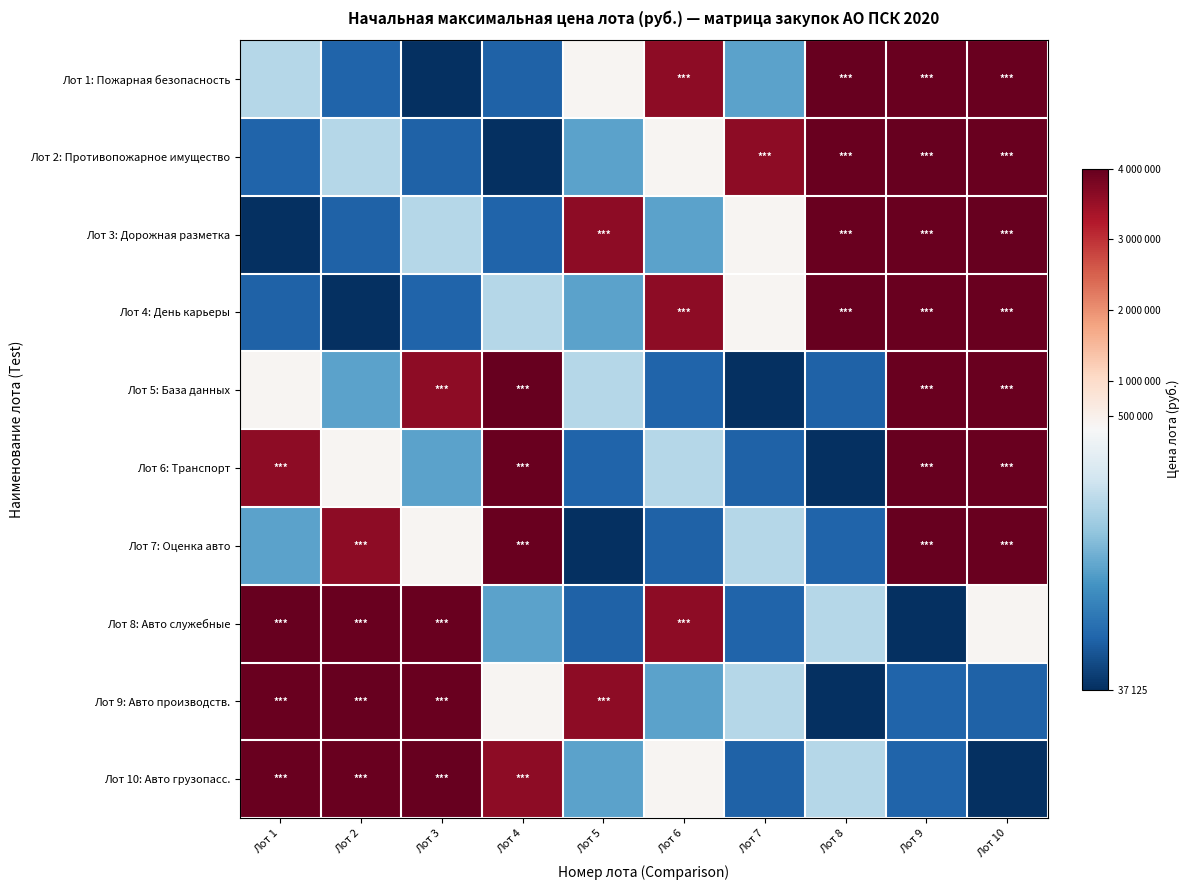

Reading right to left, what are all the values shown in this chart?

Лот 1: Пожарная безопасность: Лот 10=3970000.0	Лот 9=3948333.4	Лот 8=4000000.0	Лот 7=164825.2	Лот 6=3601657.5	Лот 5=392200.0	Лот 4=90000.0	Лот 3=37125.0	Лот 2=92683.1	Лот 1=233113.3
Лот 2: Противопожарное имущество: Лот 10=3970000.0	Лот 9=4000000.0	Лот 8=3948333.4	Лот 7=3601657.5	Лот 6=392200.0	Лот 5=164825.2	Лот 4=37125.0	Лот 3=90000.0	Лот 2=233113.3	Лот 1=92683.1
Лот 3: Дорожная разметка: Лот 10=4000000.0	Лот 9=3948333.4	Лот 8=3970000.0	Лот 7=392200.0	Лот 6=164825.2	Лот 5=3601657.5	Лот 4=92683.1	Лот 3=233113.3	Лот 2=90000.0	Лот 1=37125.0
Лот 4: День карьеры: Лот 10=3948333.4	Лот 9=3970000.0	Лот 8=4000000.0	Лот 7=392200.0	Лот 6=3601657.5	Лот 5=164825.2	Лот 4=233113.3	Лот 3=92683.1	Лот 2=37125.0	Лот 1=90000.0
Лот 5: База данных: Лот 10=3970000.0	Лот 9=3948333.4	Лот 8=90000.0	Лот 7=37125.0	Лот 6=92683.1	Лот 5=233113.3	Лот 4=4000000.0	Лот 3=3601657.5	Лот 2=164825.2	Лот 1=392200.0
Лот 6: Транспорт: Лот 10=3970000.0	Лот 9=4000000.0	Лот 8=37125.0	Лот 7=90000.0	Лот 6=233113.3	Лот 5=92683.1	Лот 4=3948333.4	Лот 3=164825.2	Лот 2=392200.0	Лот 1=3601657.5
Лот 7: Оценка авто: Лот 10=3948333.4	Лот 9=4000000.0	Лот 8=92683.1	Лот 7=233113.3	Лот 6=90000.0	Лот 5=37125.0	Лот 4=3970000.0	Лот 3=392200.0	Лот 2=3601657.5	Лот 1=164825.2
Лот 8: Авто служебные: Лот 10=392200.0	Лот 9=37125.0	Лот 8=233113.3	Лот 7=92683.1	Лот 6=3601657.5	Лот 5=90000.0	Лот 4=164825.2	Лот 3=3970000.0	Лот 2=3948333.4	Лот 1=4000000.0
Лот 9: Авто производств.: Лот 10=90000.0	Лот 9=92683.1	Лот 8=37125.0	Лот 7=233113.3	Лот 6=164825.2	Лот 5=3601657.5	Лот 4=392200.0	Лот 3=3970000.0	Лот 2=4000000.0	Лот 1=3948333.4
Лот 10: Авто грузопасс.: Лот 10=37125.0	Лот 9=92683.1	Лот 8=233113.3	Лот 7=90000.0	Лот 6=392200.0	Лот 5=164825.2	Лот 4=3601657.5	Лот 3=4000000.0	Лот 2=3948333.4	Лот 1=3970000.0